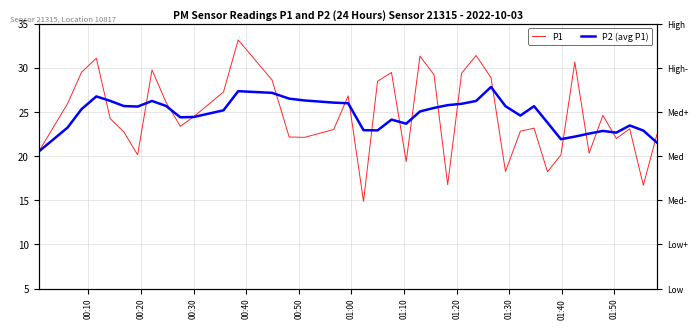

How many lines are shown in the chart?

2